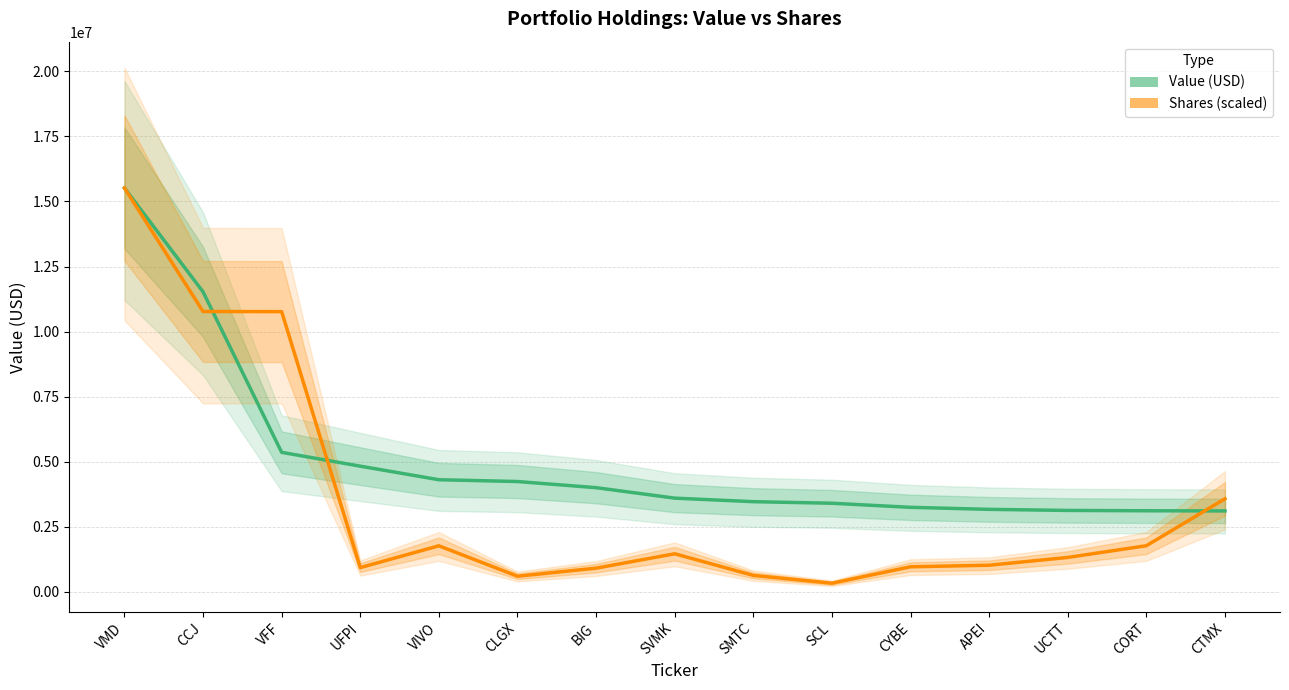

What is the spread (max minus min) of values at SCL?

3071674.7